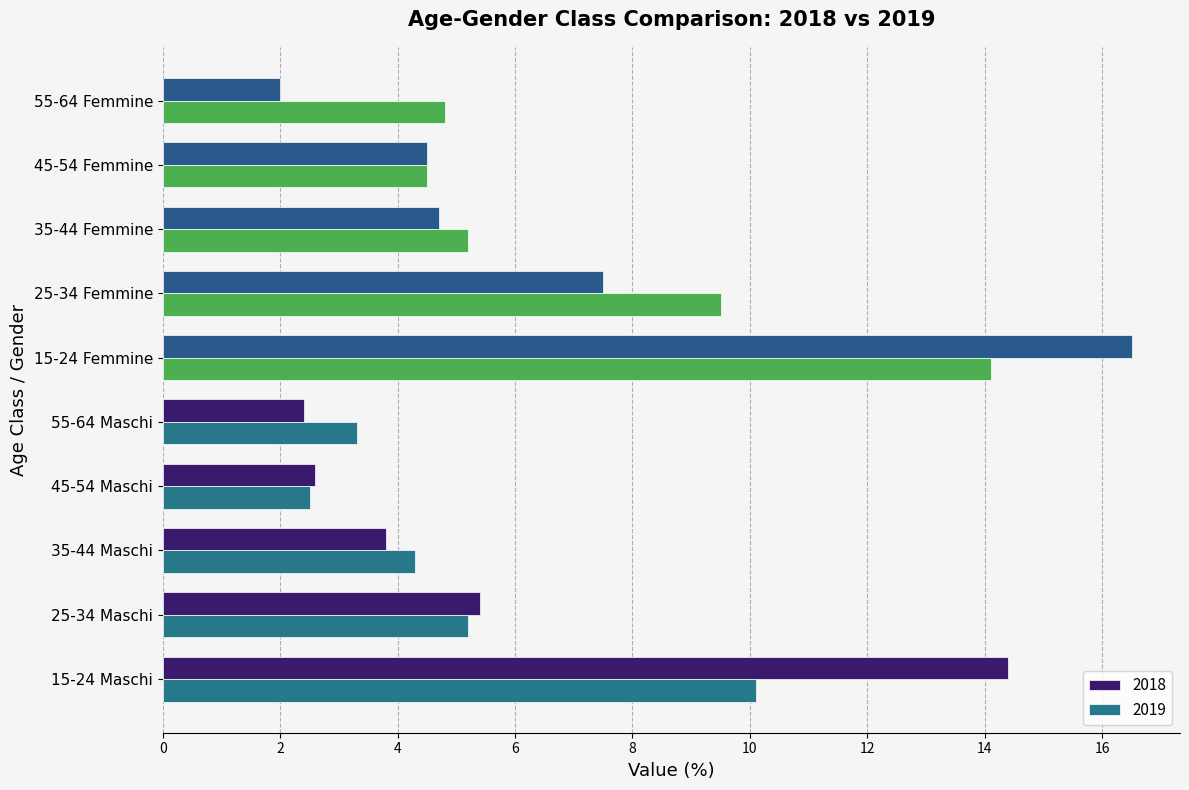

Which series has the widest spread of values?

2018